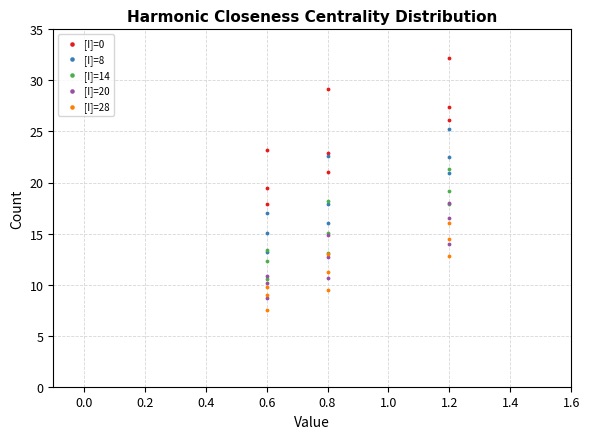

Which series reaches the maximum Y coordinate?

[I]=0